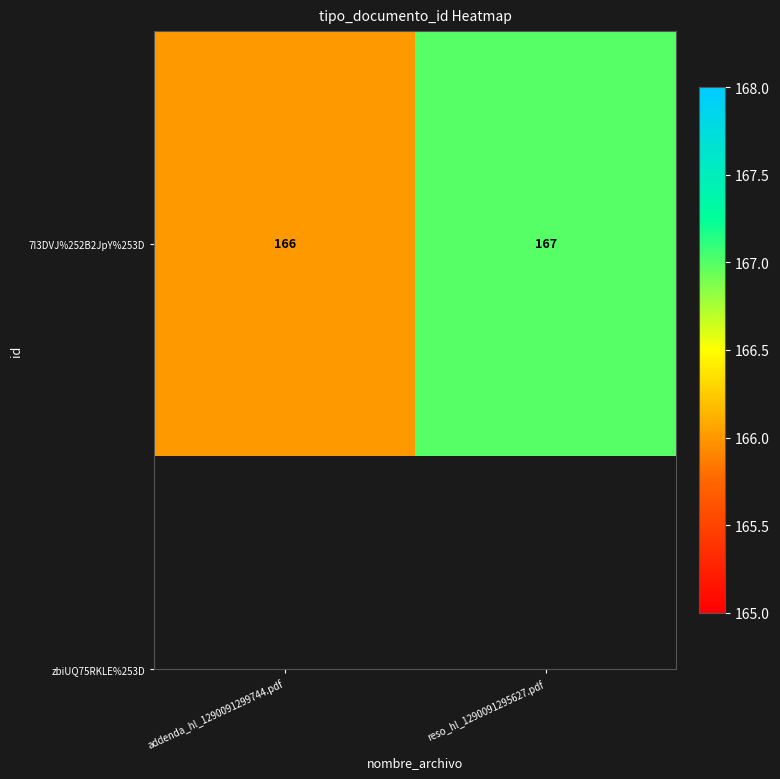

At which category does the chart reach its peak across all series?

reso_hl_1290091295627.pdf